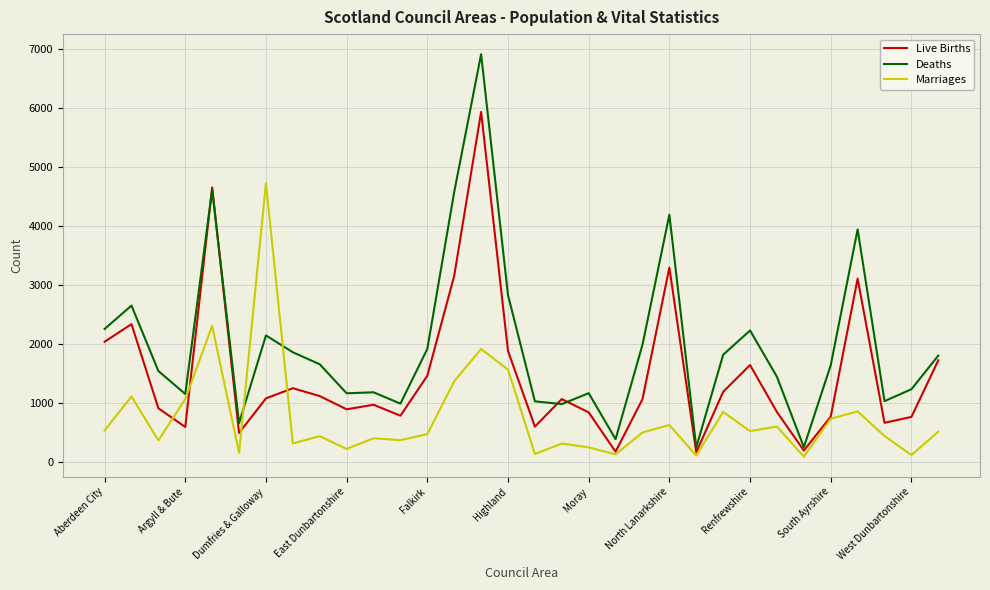

List the series in order of their overall mean, highest first.

Deaths, Live Births, Marriages